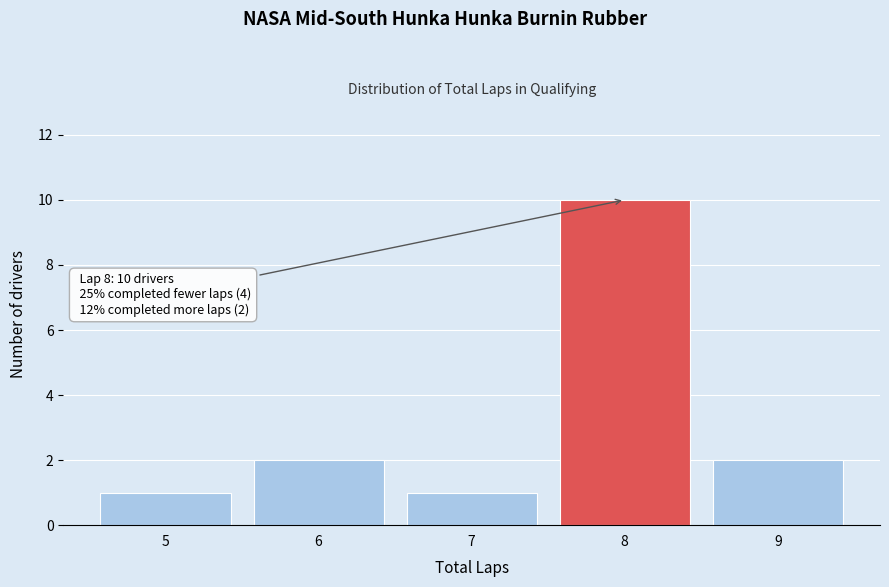

Which range on the x-axis has the tallest bar?

7.5 to 8.5